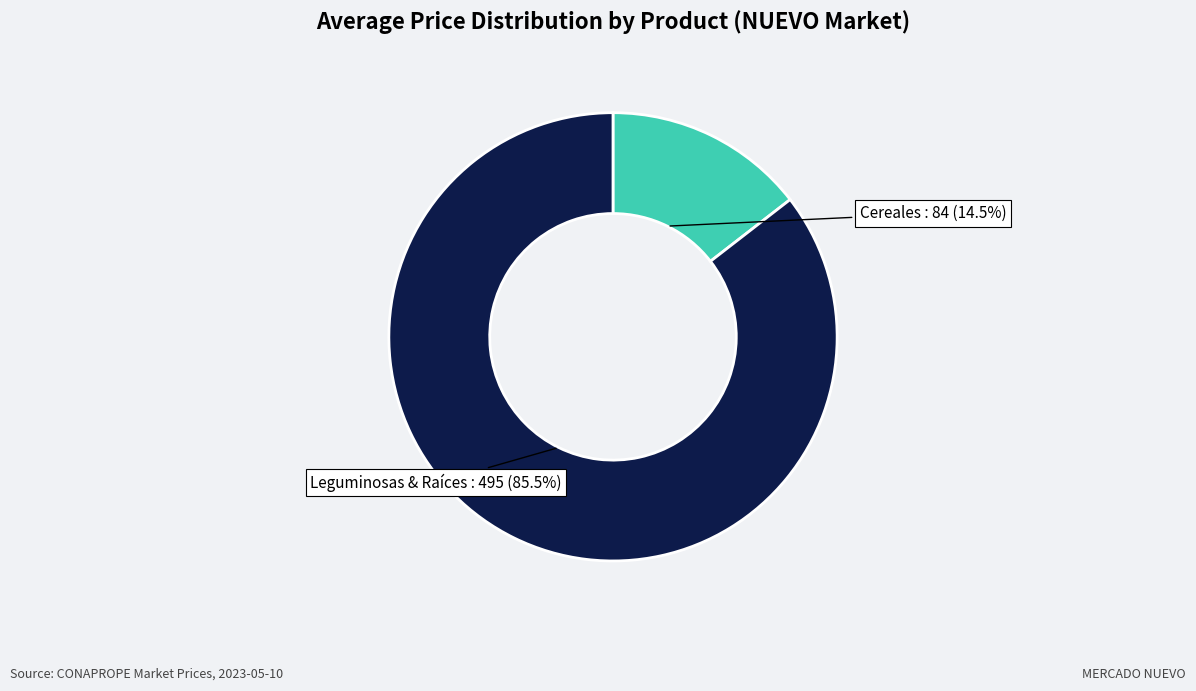

Is there any slice that represents more than half of the pie?

Yes